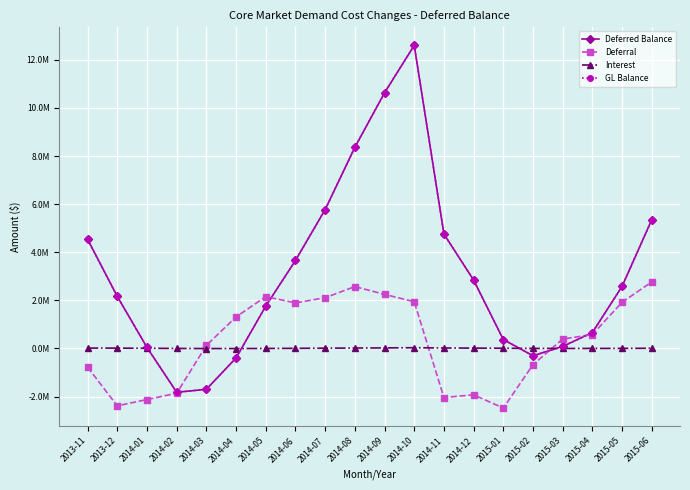

True or false: Deferral has more than 0 interior local peaks.

True